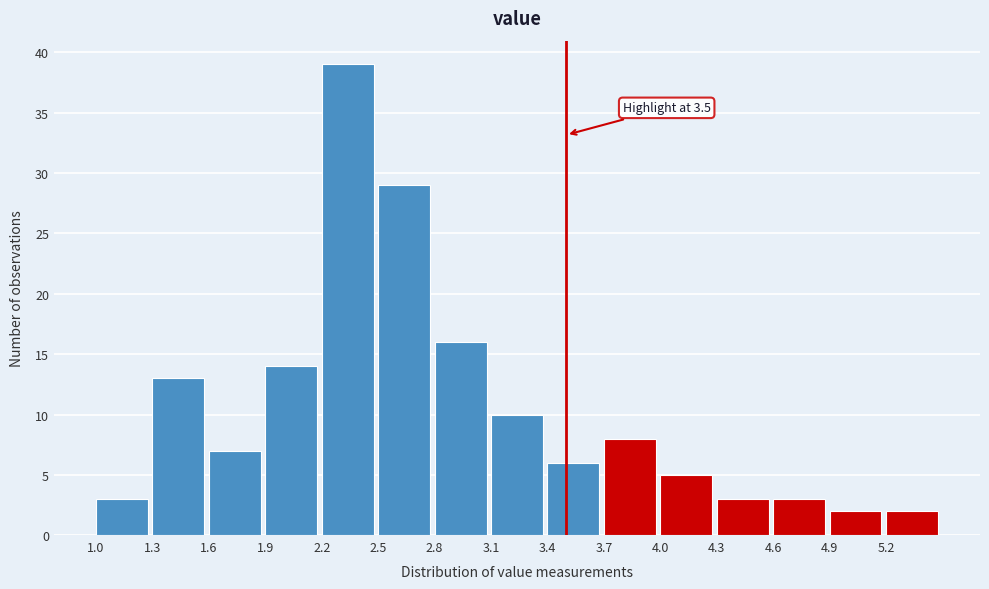

Which range on the x-axis has the tallest bar?

2.2 to 2.5